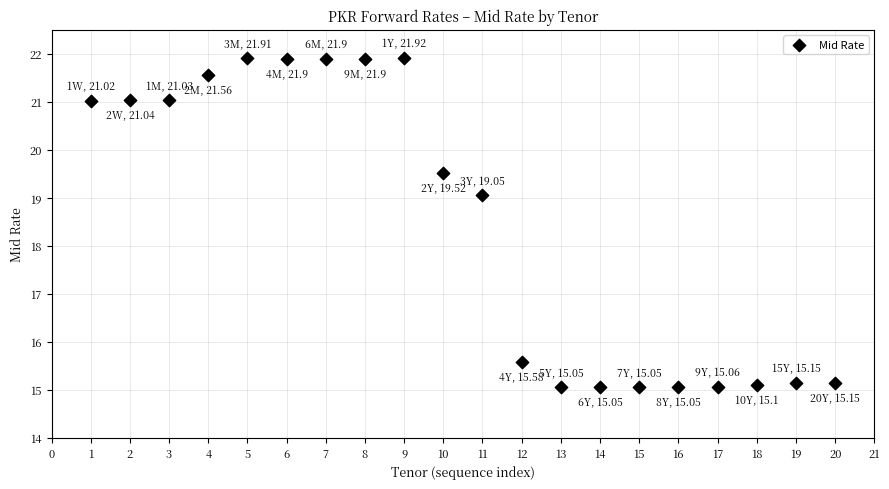

What Y value in the scatter plot is closest to 18?

19.1